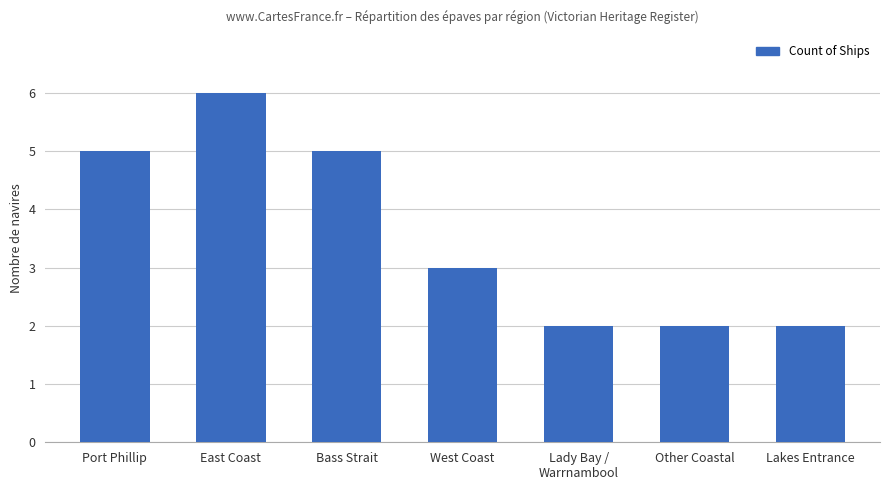

Is it true that the value at Lady Bay /
Warrnambool is 2?

True